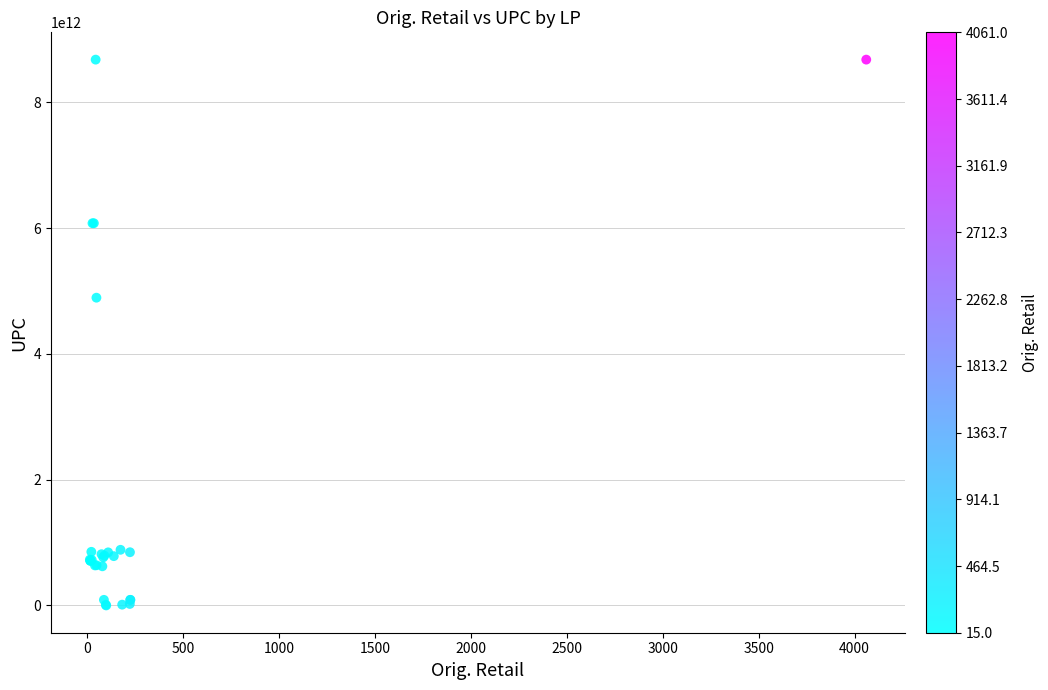

What Y value in the scatter plot is closest to 4340420951066?

4894495006281